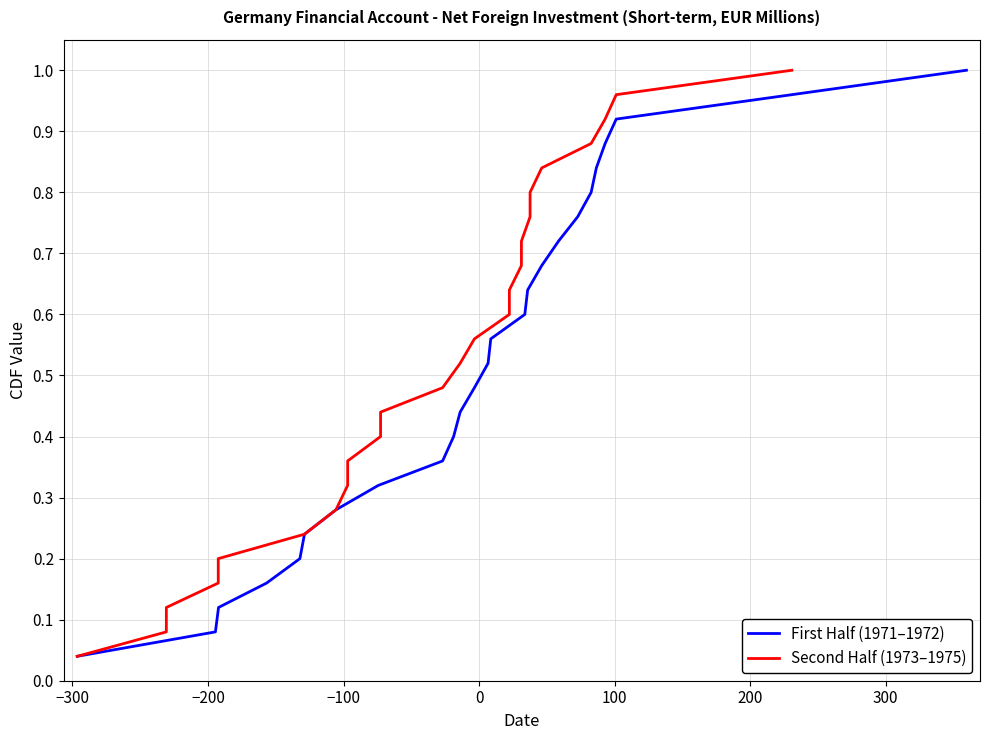

Reading left to right, extract all data points from this chart.

First Half (1971–1972): 0.0	0.1	0.1	0.2	0.2	0.2	0.3	0.3	0.4	0.4	0.4	0.5	0.5	0.6	0.6	0.6	0.7	0.7	0.8	0.8	0.8	0.9	0.9	1.0	1.0
Second Half (1973–1975): 0.0	0.1	0.1	0.2	0.2	0.2	0.3	0.3	0.4	0.4	0.4	0.5	0.5	0.6	0.6	0.6	0.7	0.7	0.8	0.8	0.8	0.9	0.9	1.0	1.0